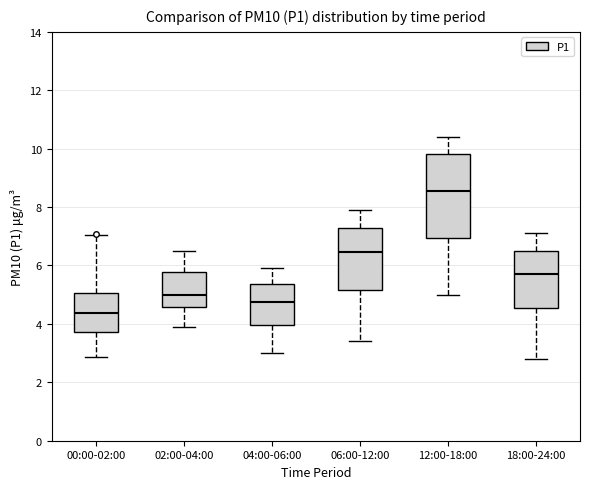

Which box is the tallest, from its lower edge to its upper edge?

12:00-18:00